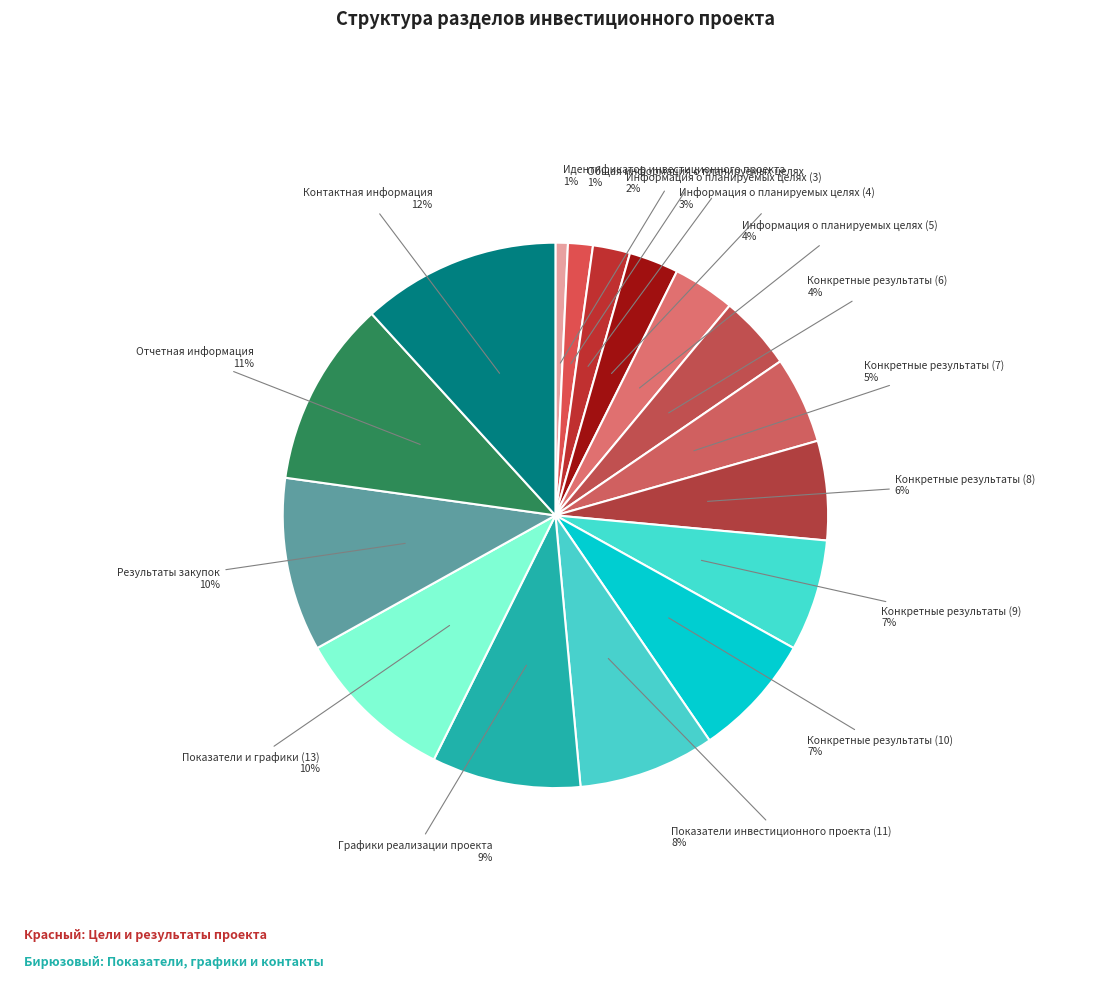

How many slices are in this pie chart?

16